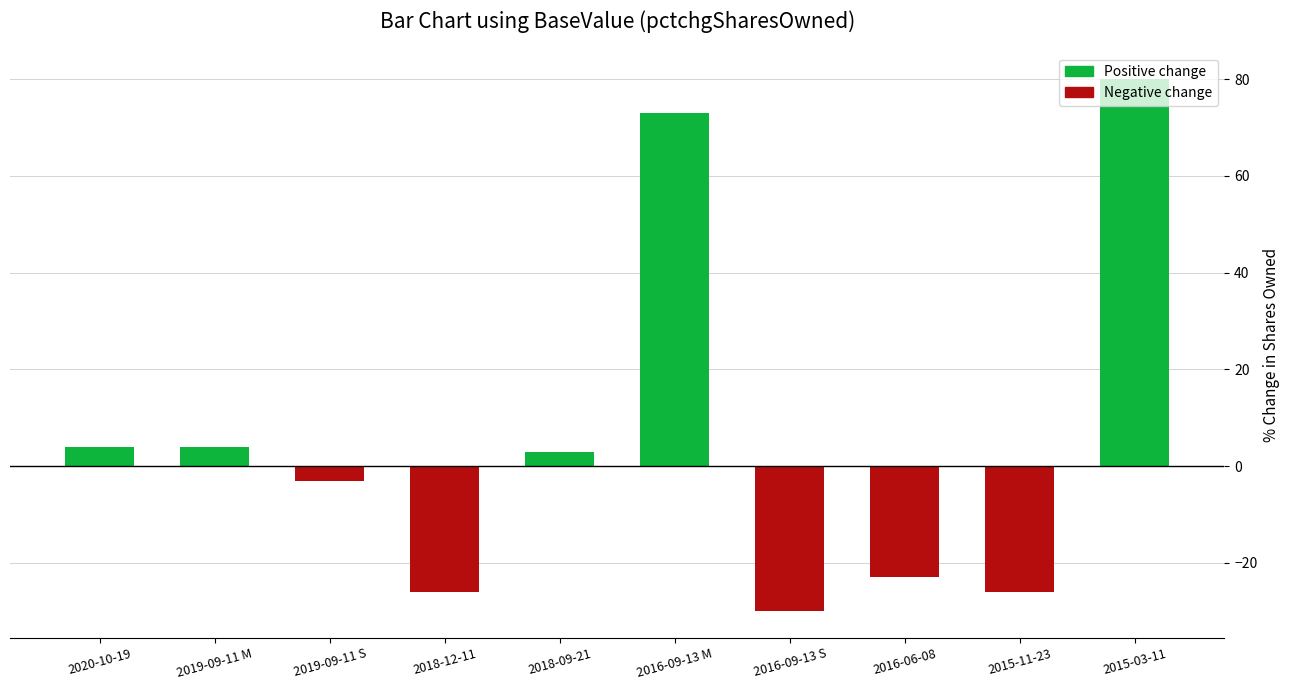

How many positive values are there?

5